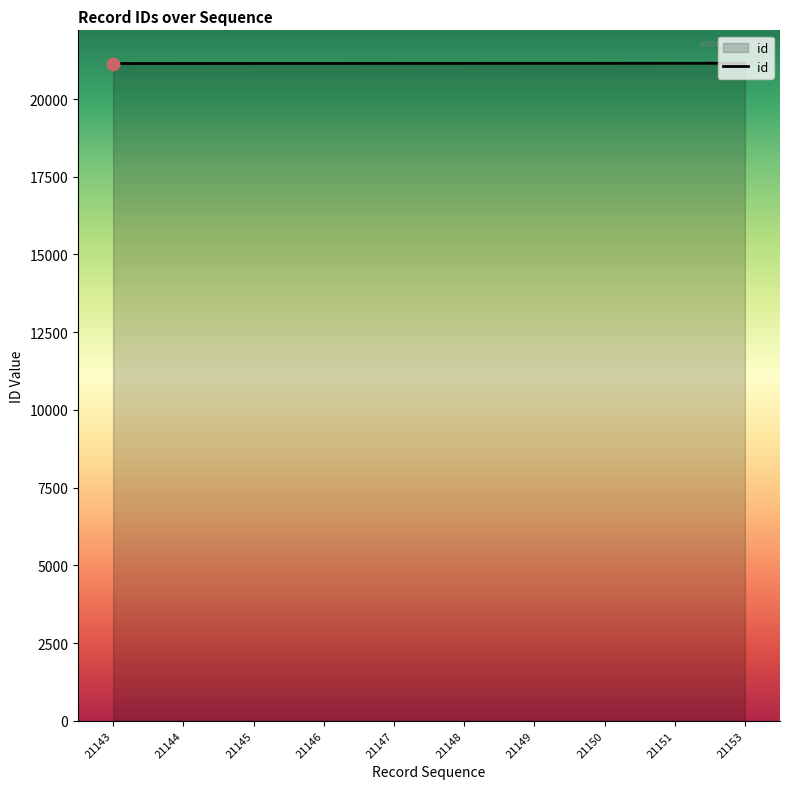

What is the change in value from 21143 to 21148?

+5